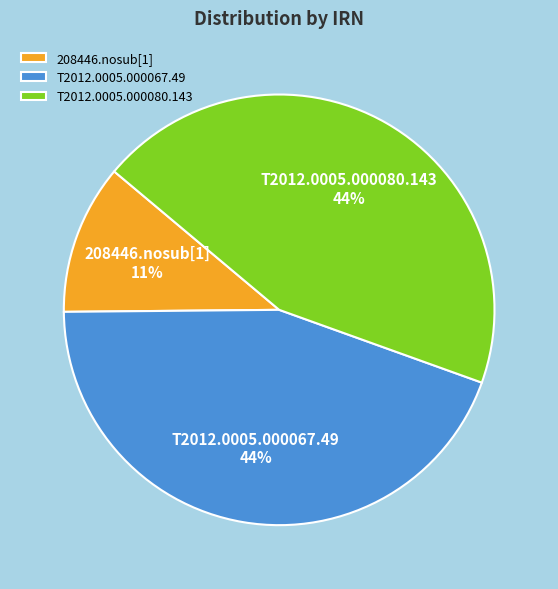

Combined, do 208446.nosub[1] and T2012.0005.000080.143 account for over 50%?

Yes